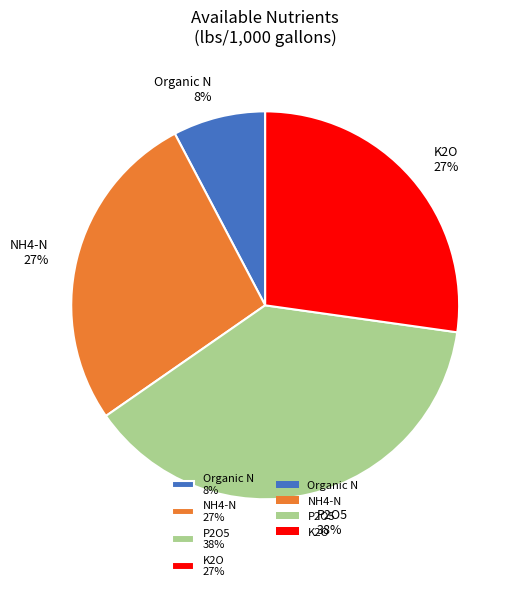

Is it true that P2O5 is 38% of the pie?

True